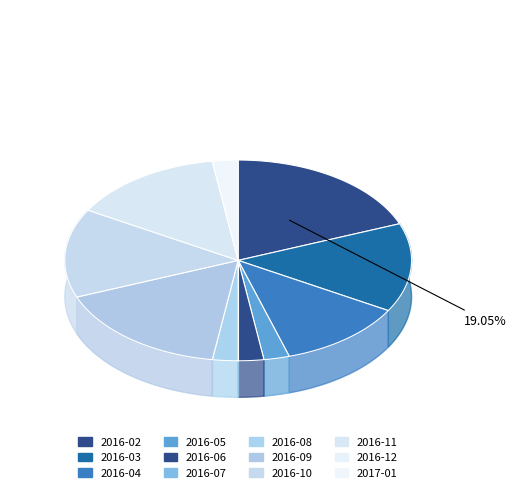

Which has a higher value, 2016-08 or 2016-11?

2016-11